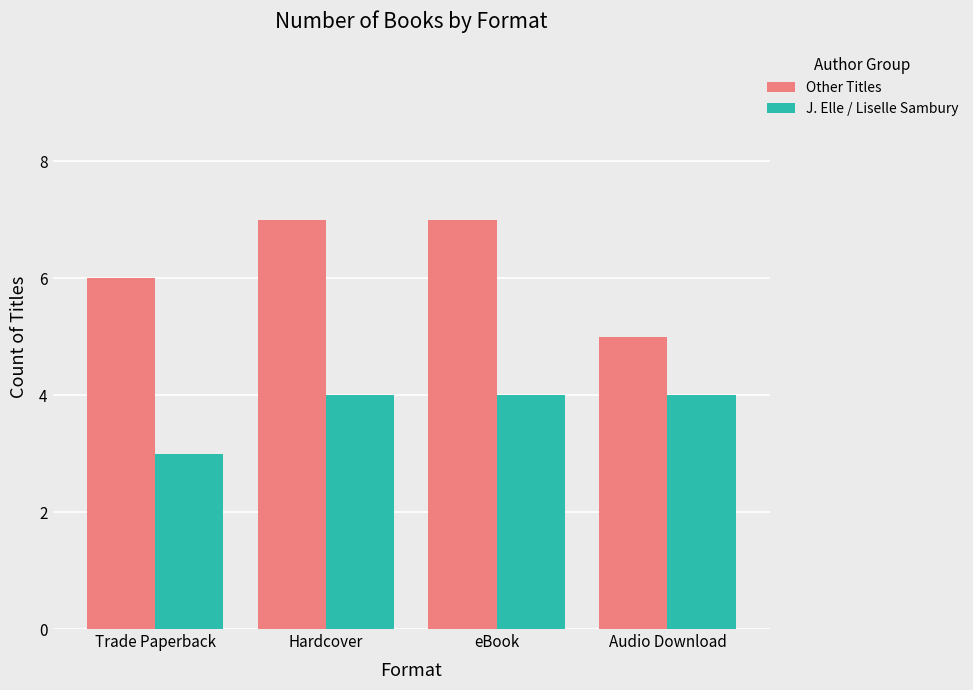

What is the sum of all J. Elle / Liselle Sambury values?

15